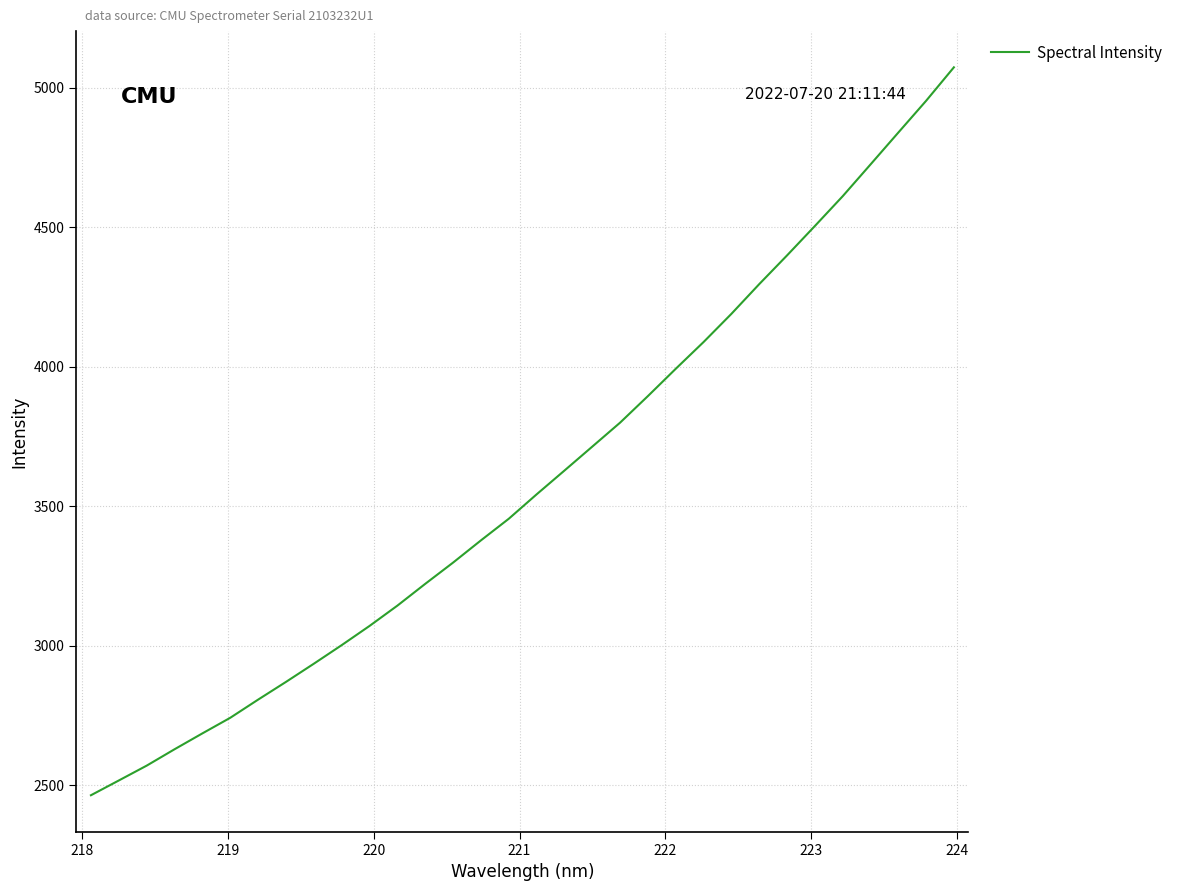

What is the minimum value shown in the chart?

2464.2